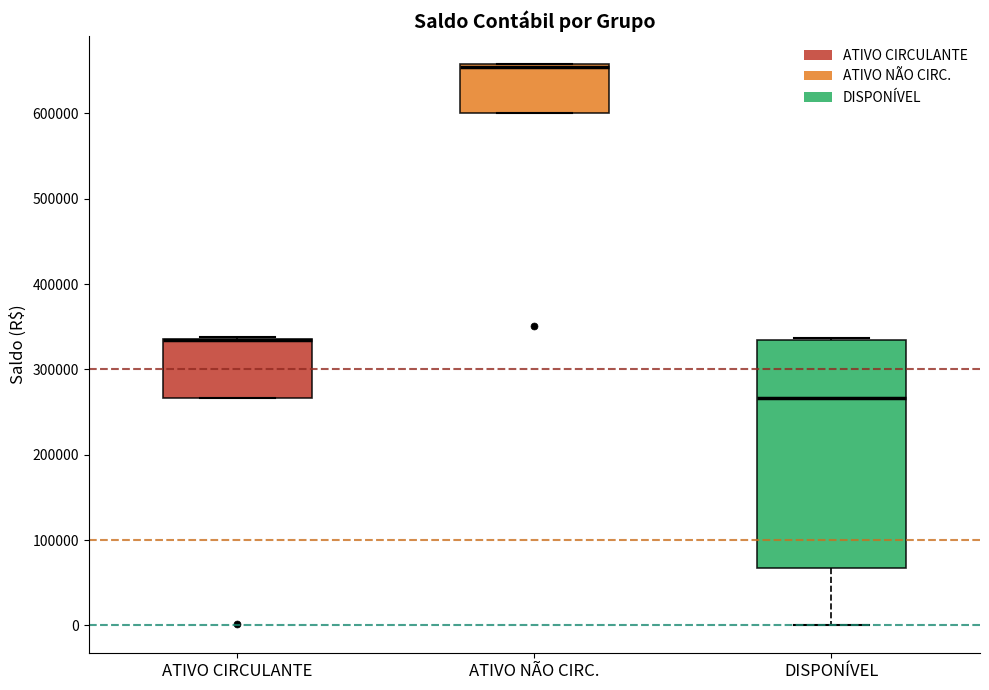

Where is the lower edge of the box for ATIVO NÃO CIRC. on the y-axis? The values are not printed on the chart, so give them approximately, as read against the axis.

600000